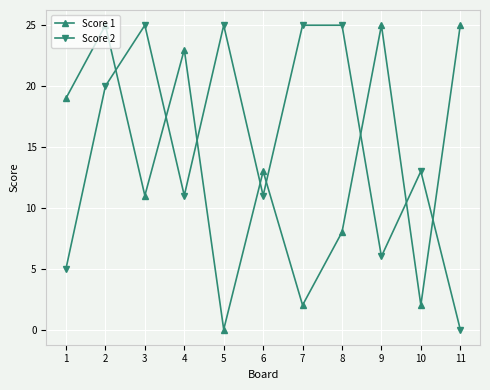

List the series in order of their overall mean, highest first.

Score 2, Score 1